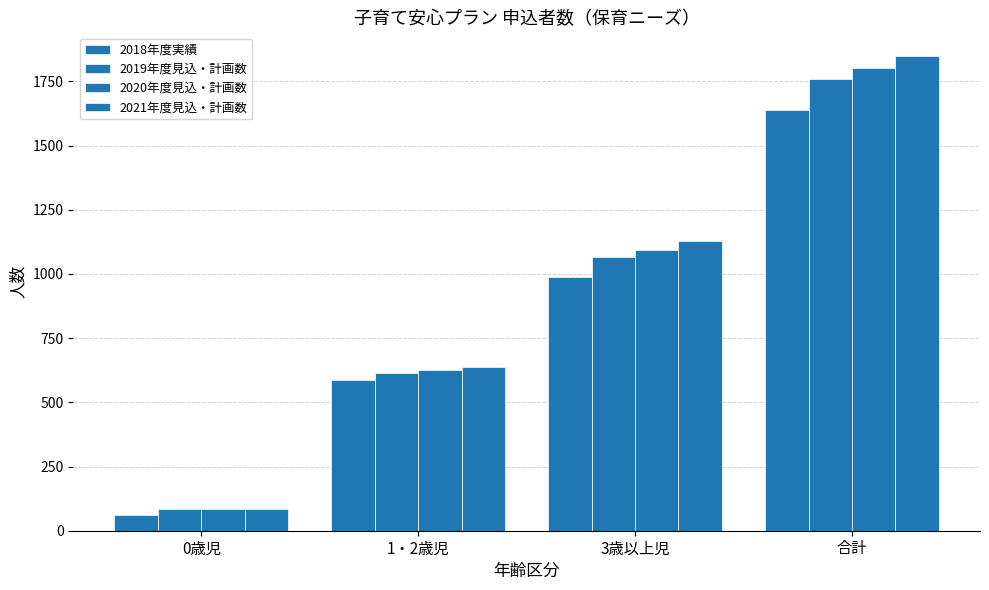

What position from the right is 1・2歳児?

3